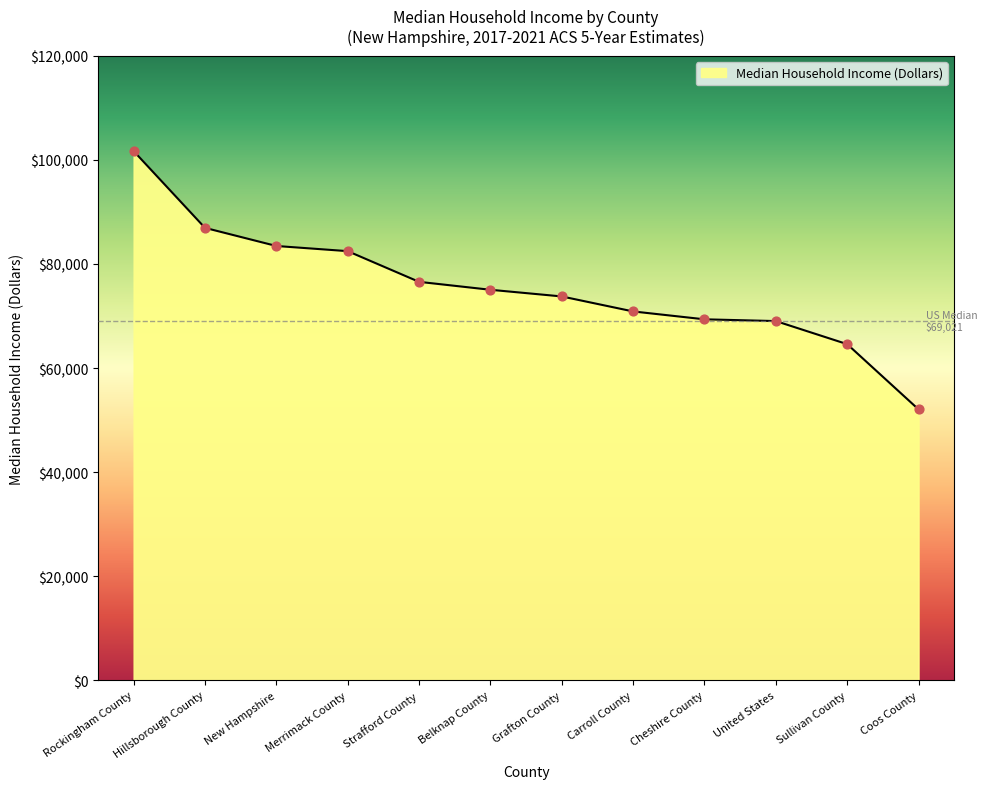

What is the ratio of the value at Rockingham County to the value at Strafford County?

1.3